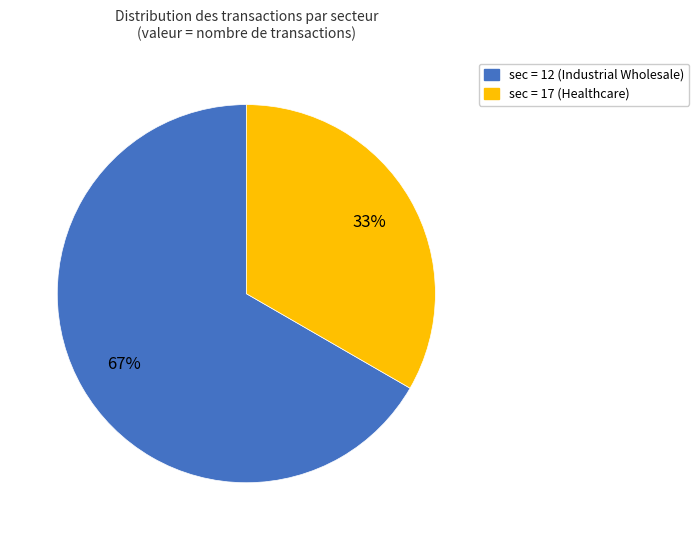

To the nearest percent, what portion does sec = 12 (Industrial Wholesale) represent?

67%